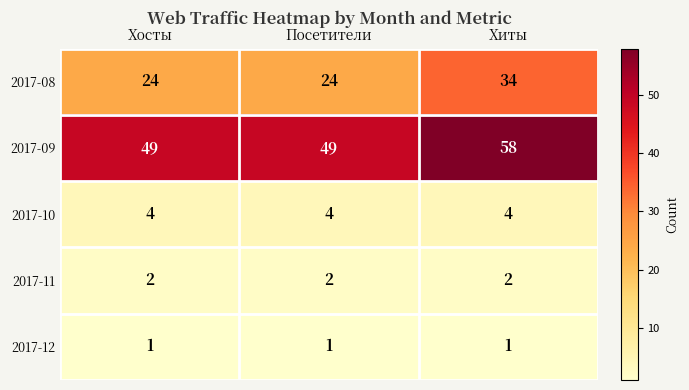

Which series has the largest range (max minus min)?

2017-08